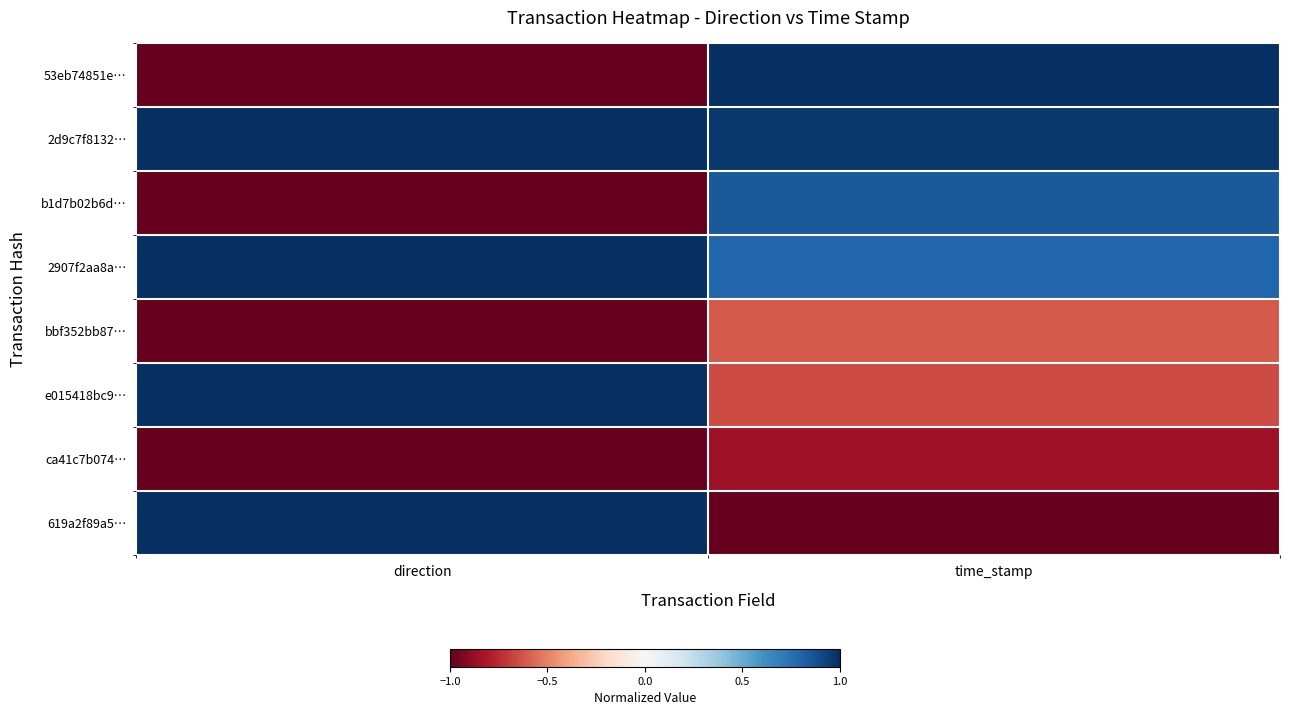

Rank the series at direction from highest to lowest value.

2d9c7f8132…, 2907f2aa8a…, e015418bc9…, 619a2f89a5…, 53eb74851e…, b1d7b02b6d…, bbf352bb87…, ca41c7b074…